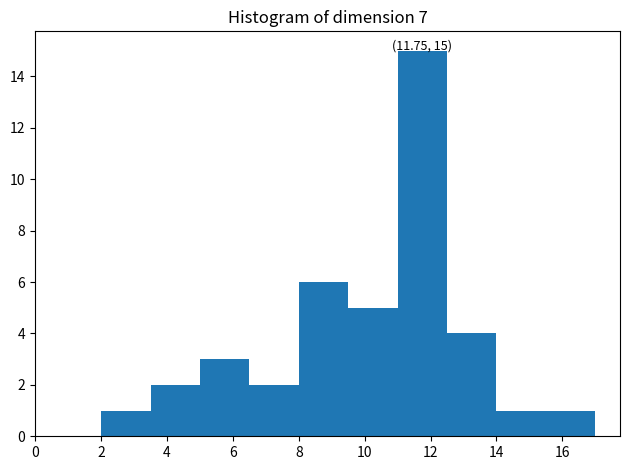

Which range on the x-axis has the tallest bar?

11.0 to 12.5